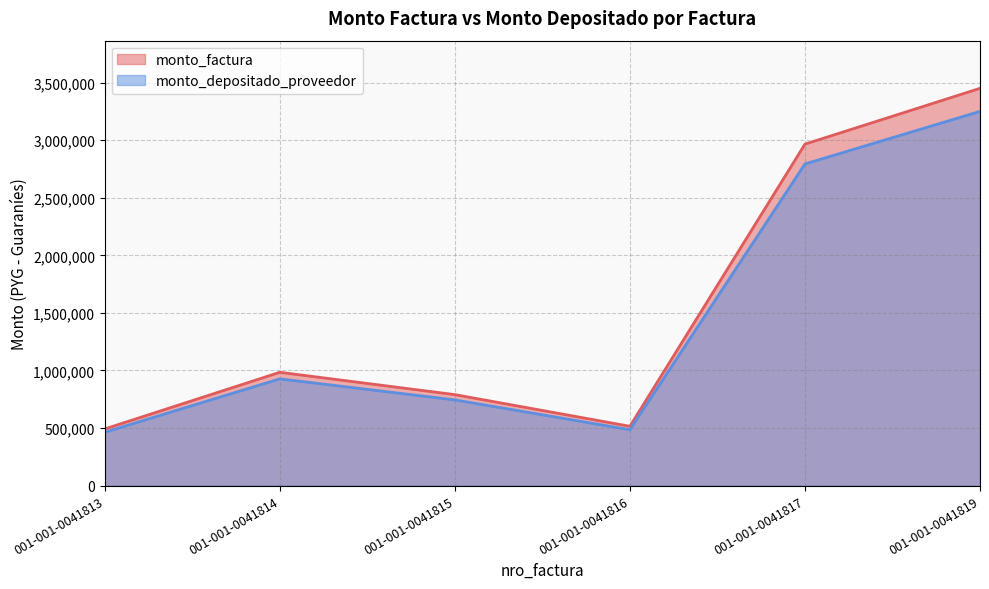

What is the value of the monto_factura point at the 3rd from the left?

790000